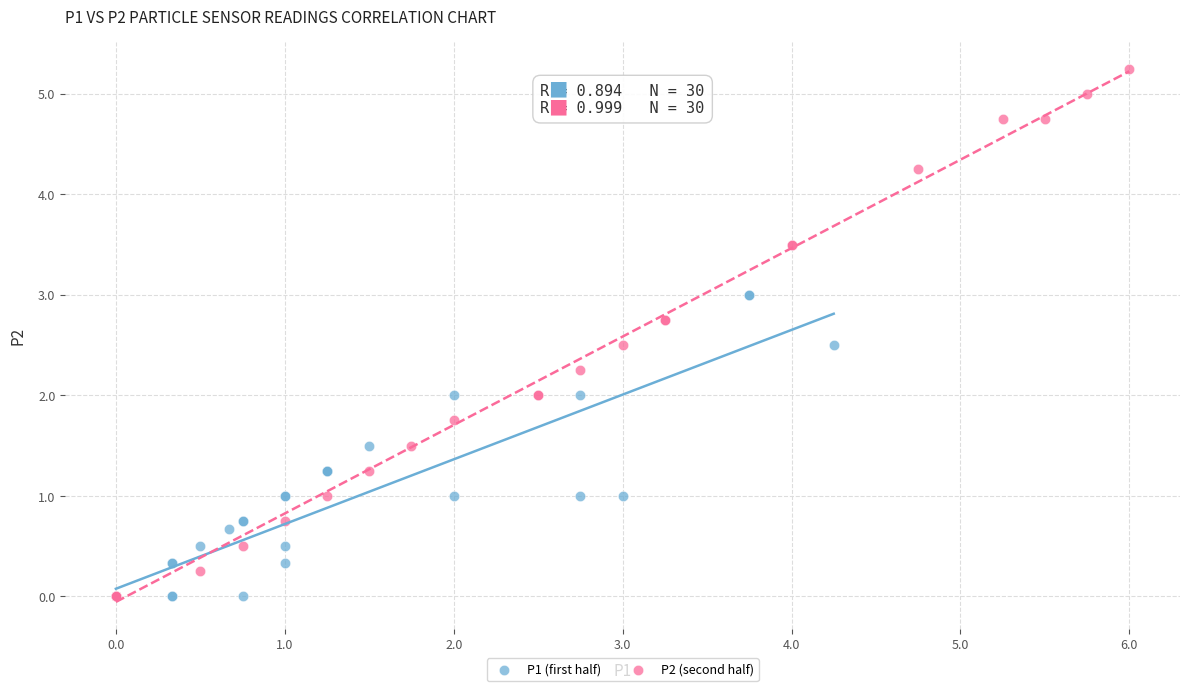

Which series reaches the maximum Y coordinate?

P2 (second half)